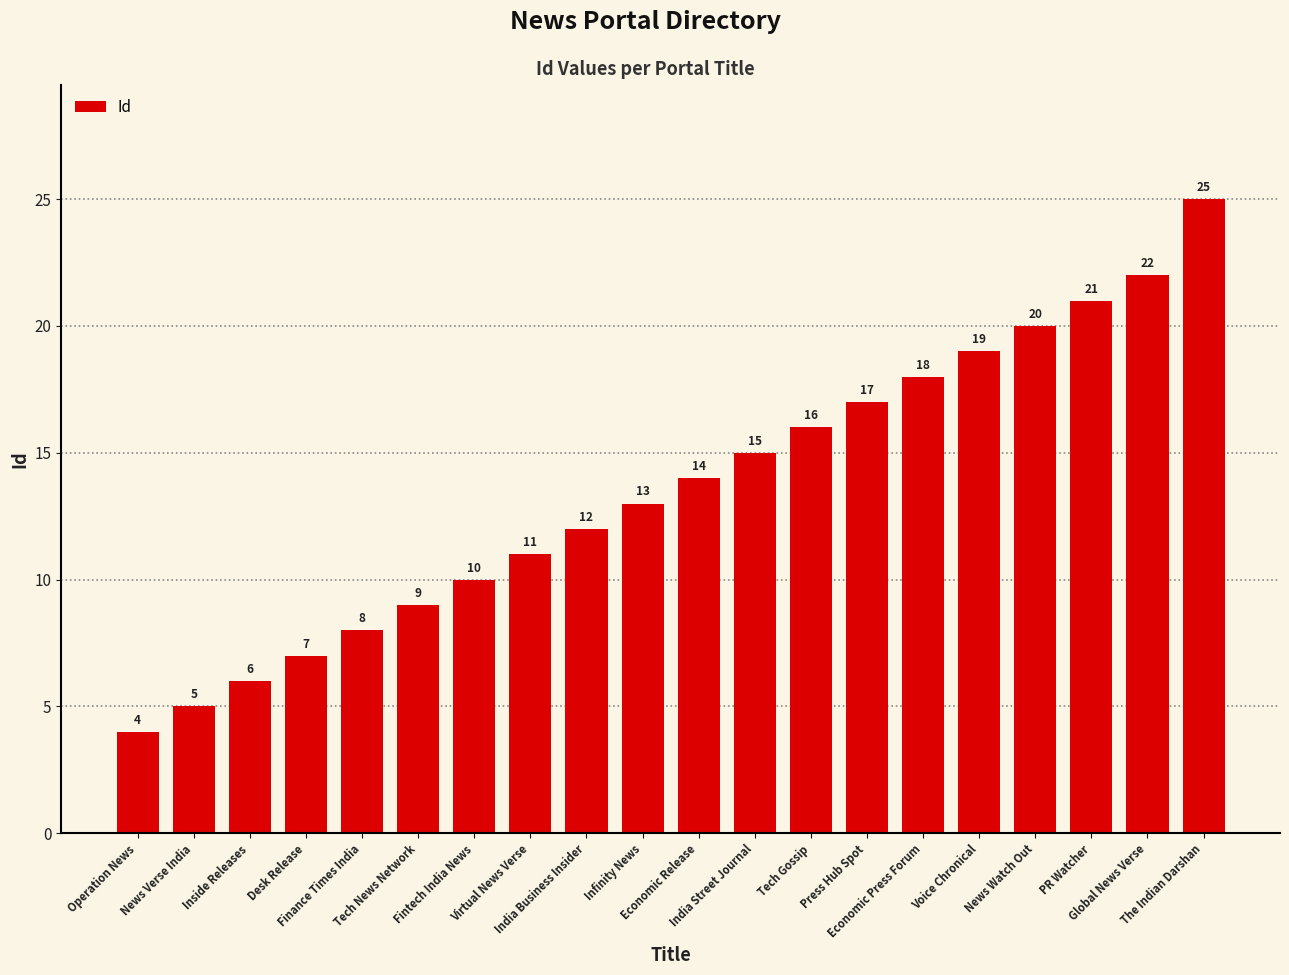

Reading left to right, extract all data points from this chart.

4	5	6	7	8	9	10	11	12	13	14	15	16	17	18	19	20	21	22	25